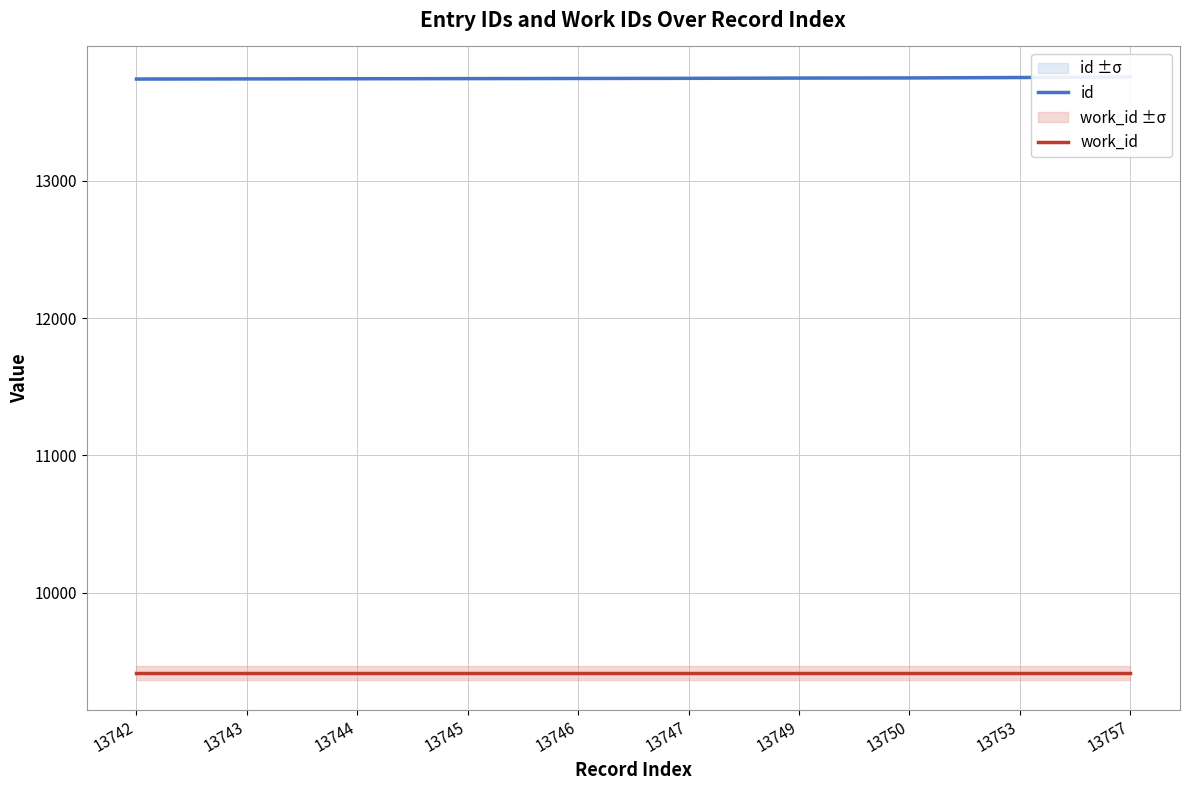

Count the number of categories in the chart.

10